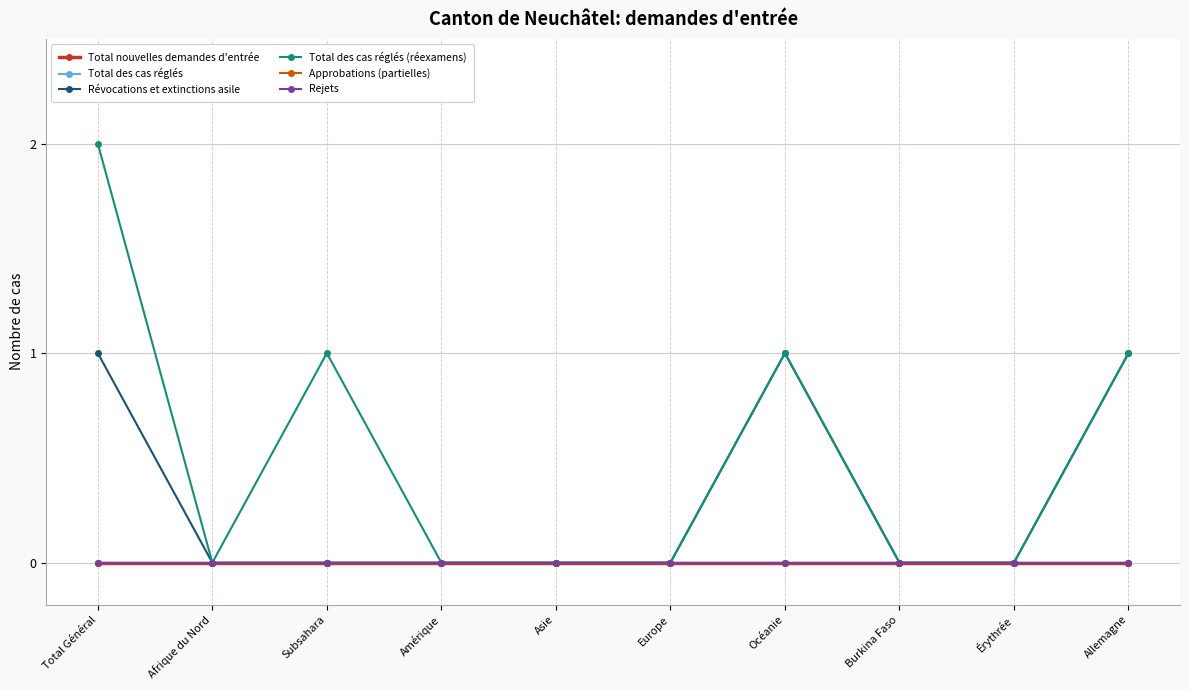

What is the greatest value displayed?

2